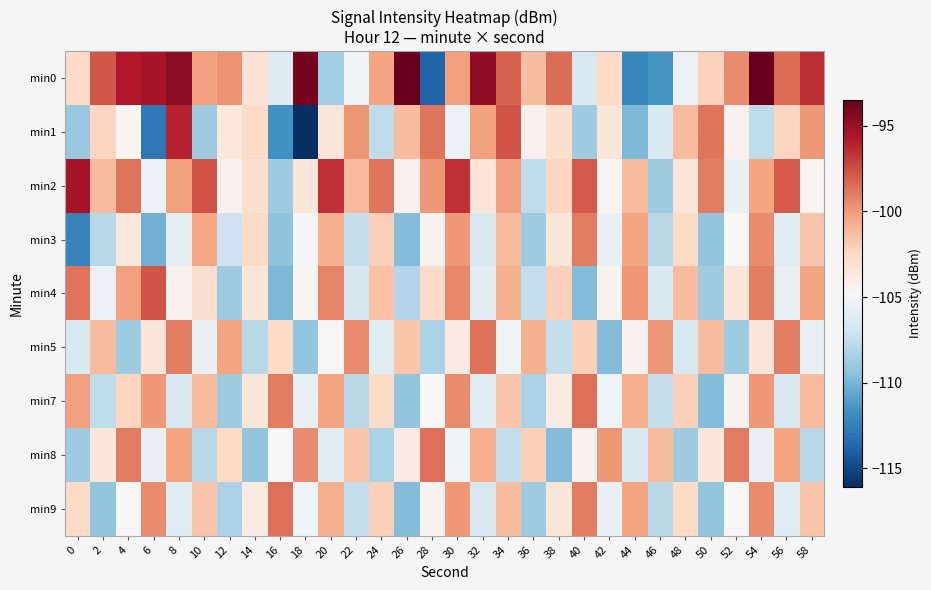

What is the difference between the highest and lowest values at 20?

12.1